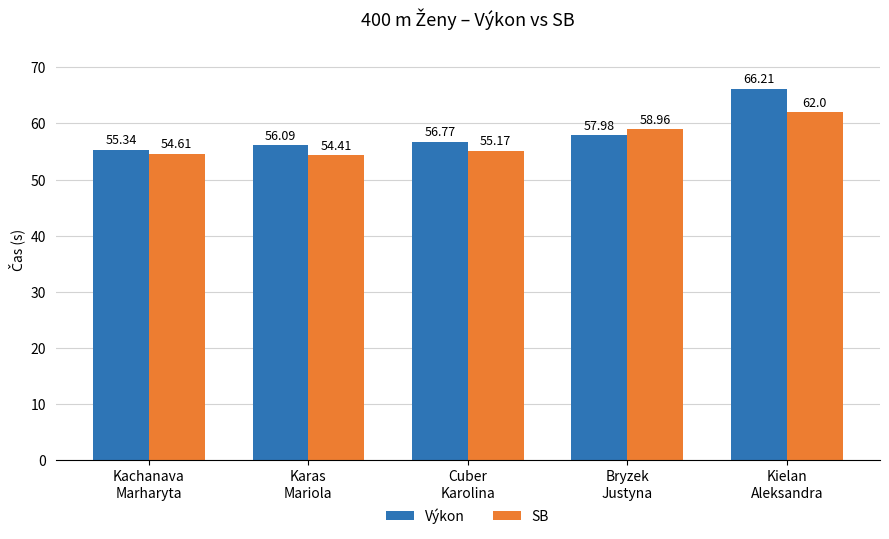

What is the minimum value shown in the chart?

54.4